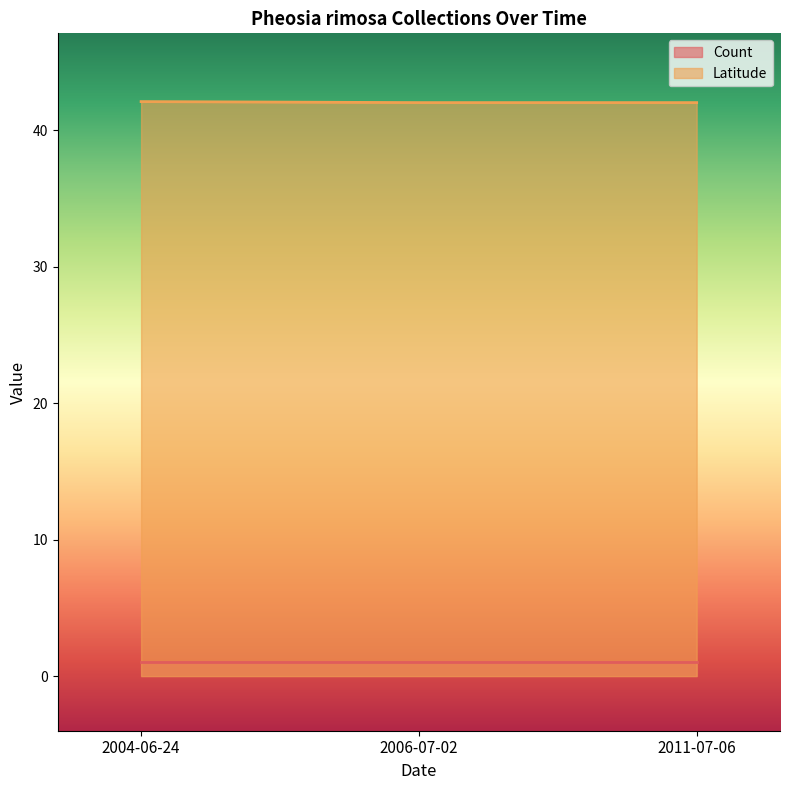

What is the minimum value shown in the chart?

1.0